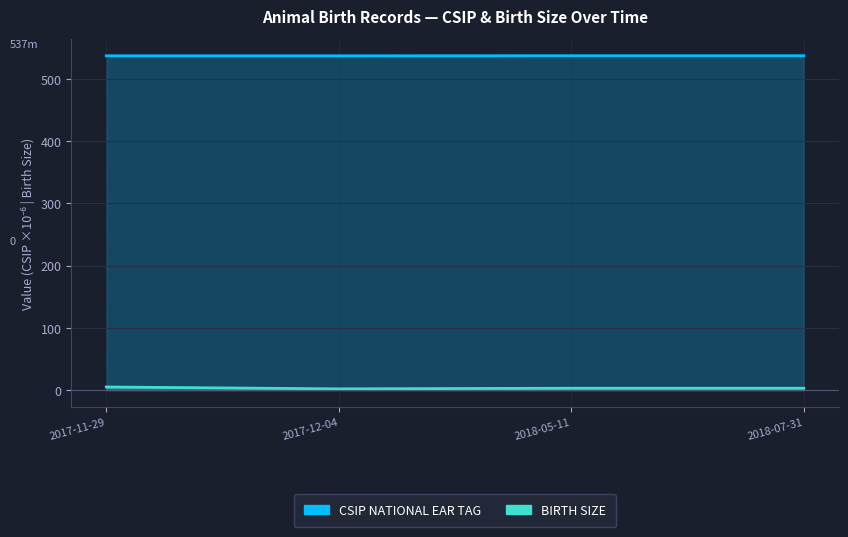

What is the sum of the BIRTH SIZE values at 2017-11-29 and 2018-07-31?

8.0